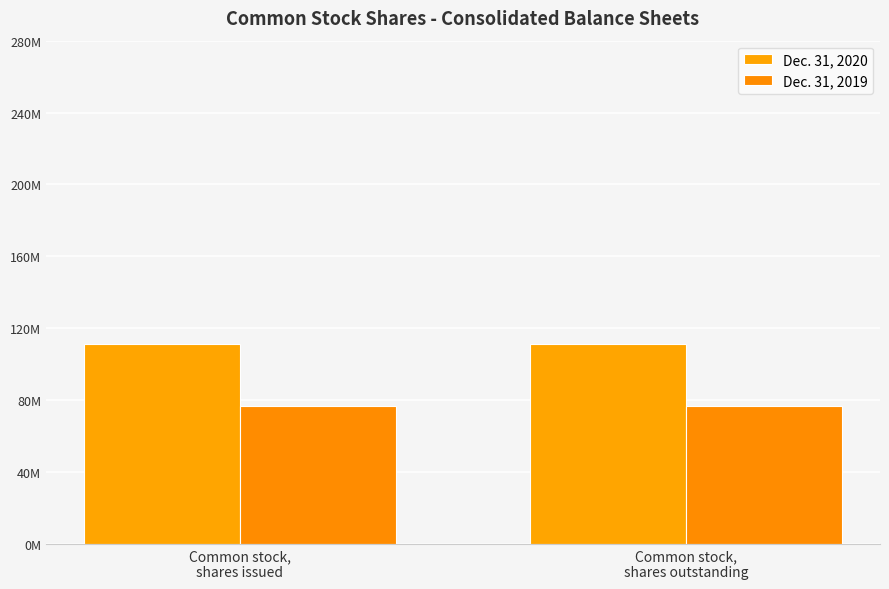

At which label is Dec. 31, 2019 closest to 76579175?

Common stock,
shares issued